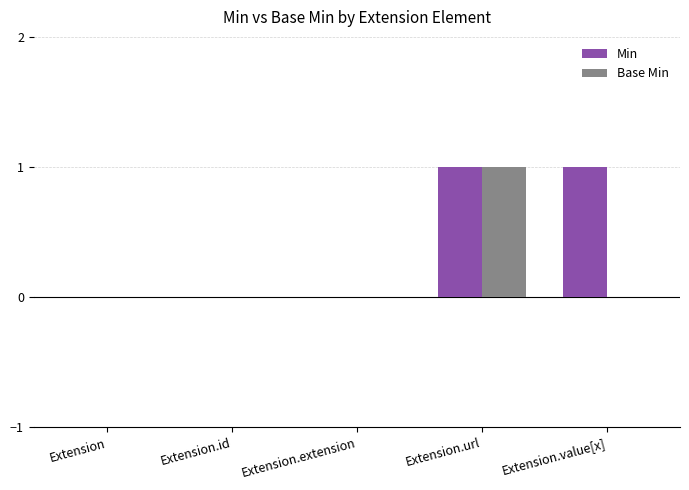

Is it true that Base Min equals 2 at Extension.url?

False